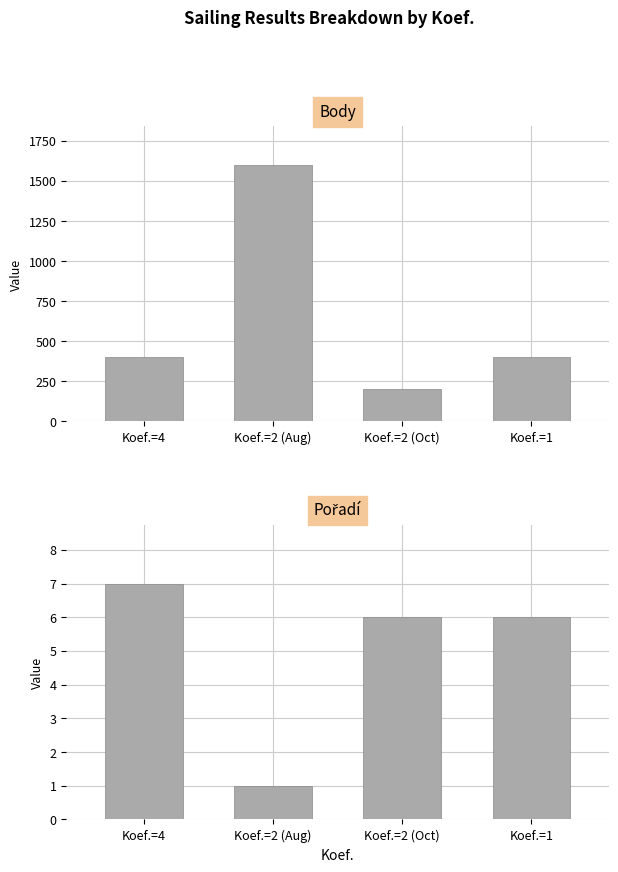

What value does the Pořadí series have at Koef.=1?

6